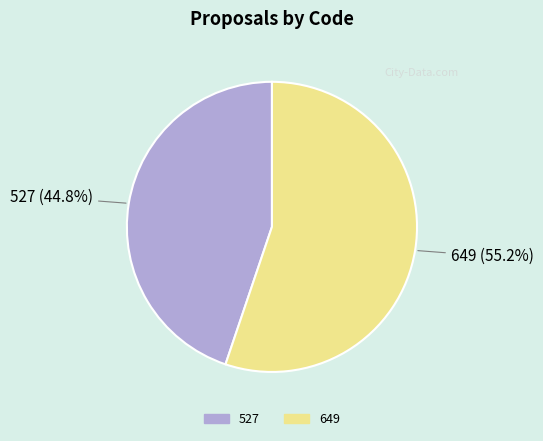

Combined, what portion of the pie is 649 and 527?

100.0%